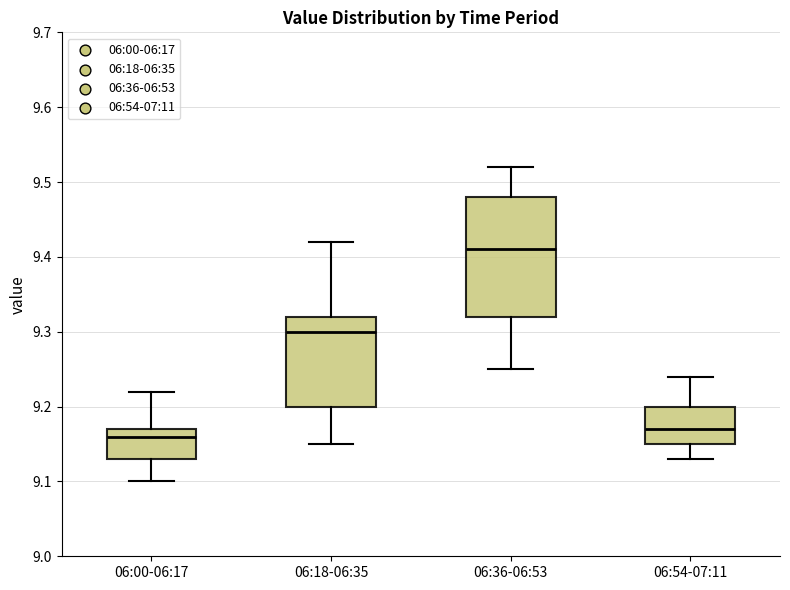

Reading left to right, transcribe this box plot: for each box, give where its median line is, the range the box spans, and where its two whiskers end, as read against the y-axis. The values are not printed on the chart, so give them approximately, as read against the axis.

06:00-06:17: median 9.16, box 9.13 to 9.17, whiskers 9.10 to 9.22
06:18-06:35: median 9.30, box 9.20 to 9.32, whiskers 9.15 to 9.42
06:36-06:53: median 9.41, box 9.32 to 9.48, whiskers 9.25 to 9.52
06:54-07:11: median 9.17, box 9.15 to 9.20, whiskers 9.13 to 9.24